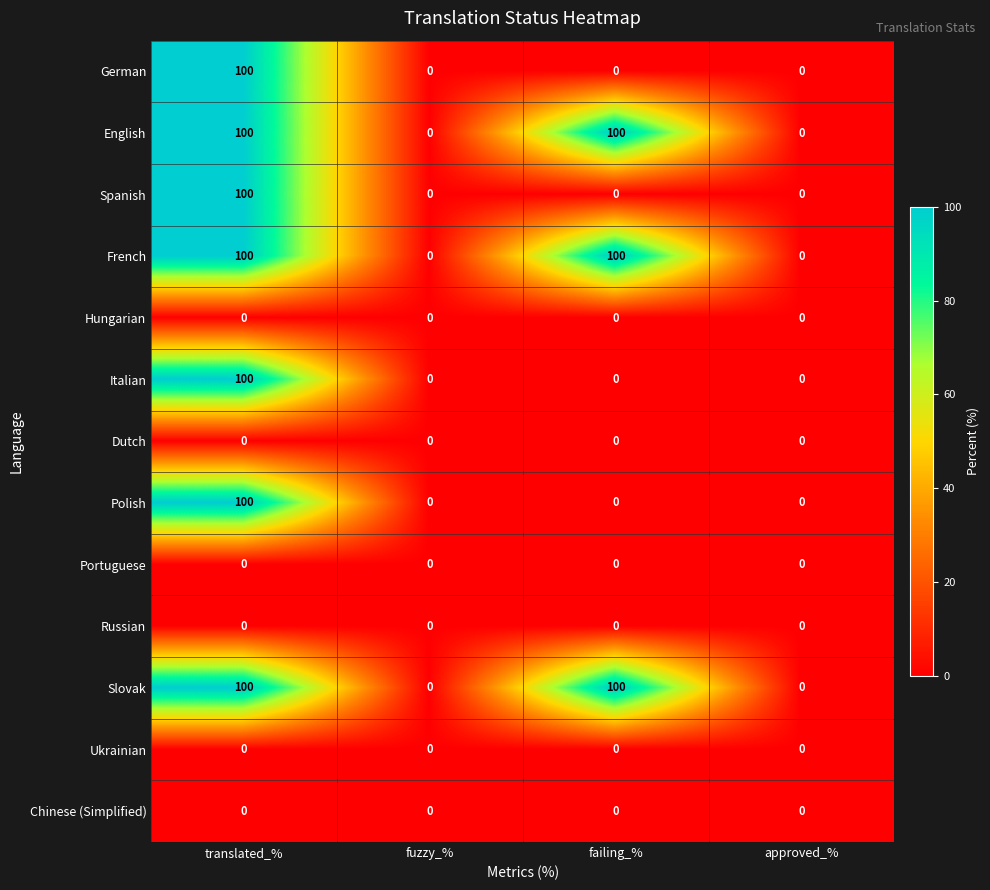

The English series shows 24 at translated_%. True or false?

False